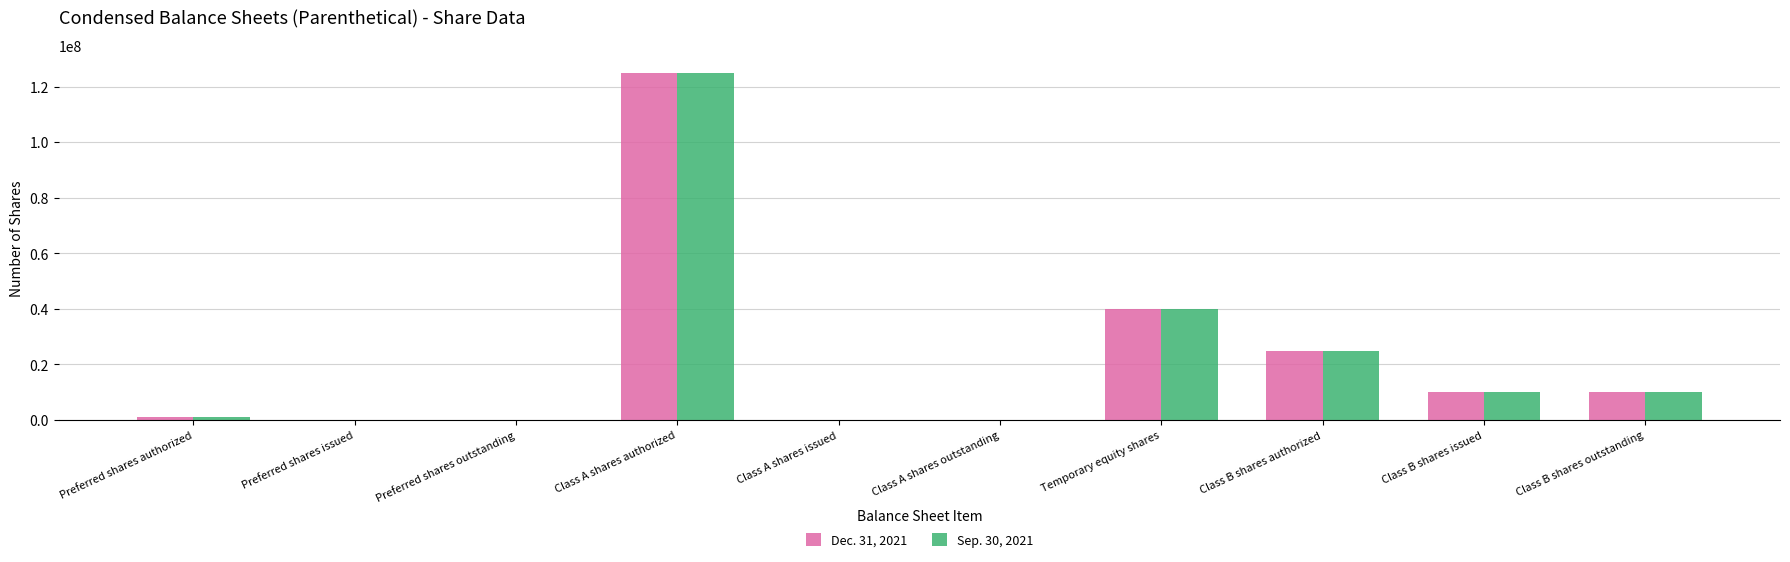

The Dec. 31, 2021 series shows 64126226 at Temporary equity shares. True or false?

False